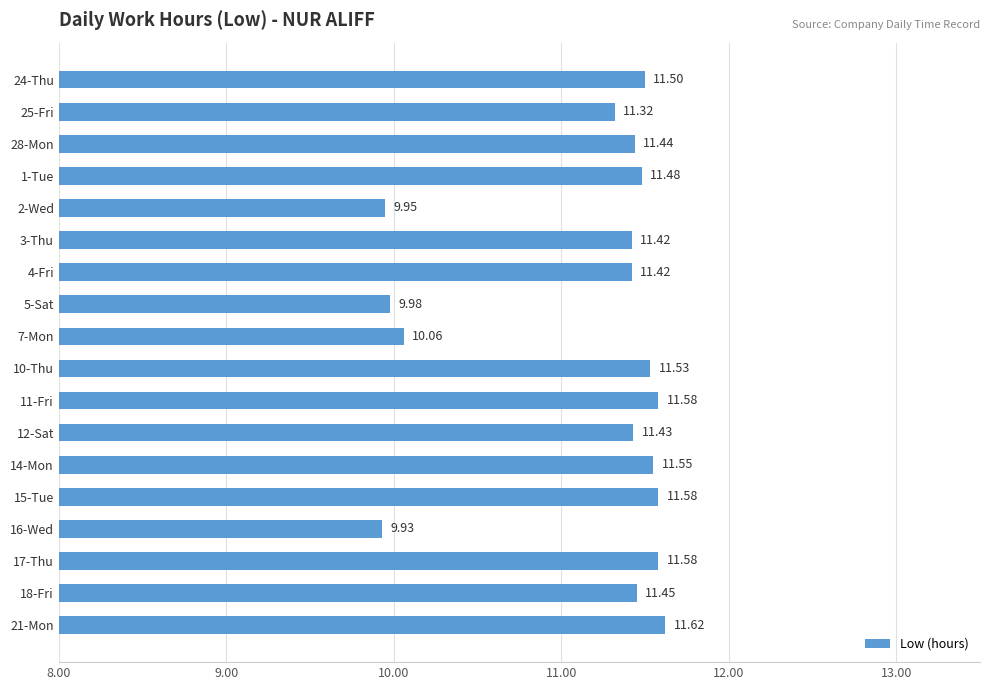

What is the change in value from 25-Fri to 3-Thu?

+0.1